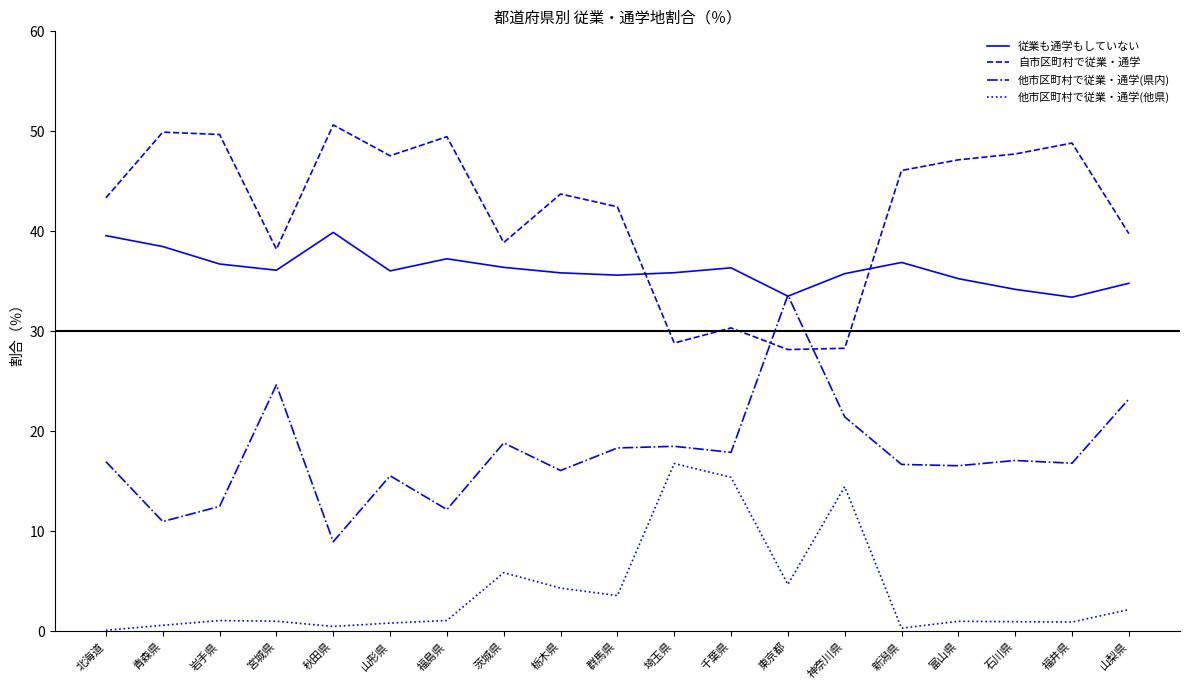

Rank the series by their average value, from highest to lowest.

自市区町村で従業・通学, 従業も通学もしていない, 他市区町村で従業・通学(県内), 他市区町村で従業・通学(他県)